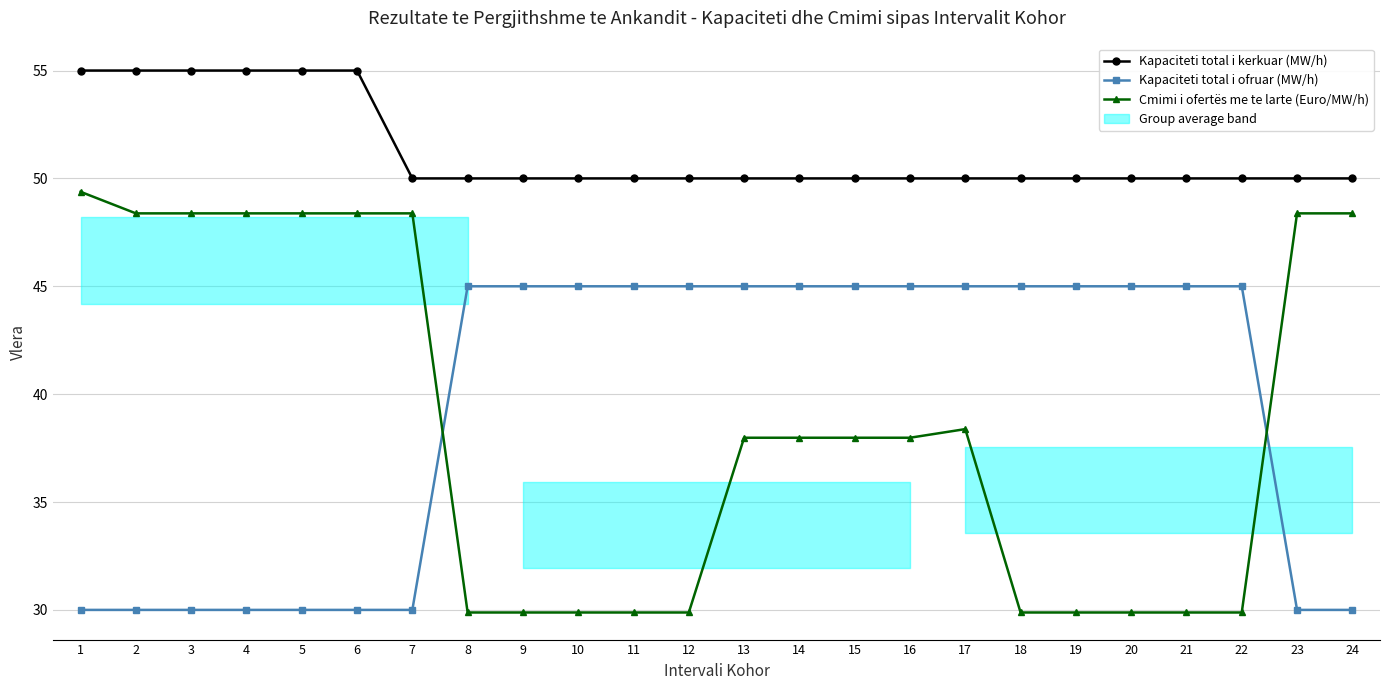

What is the difference between the second highest and minimum values in the Kapaciteti total i ofruar (MW/h) series?

15.0